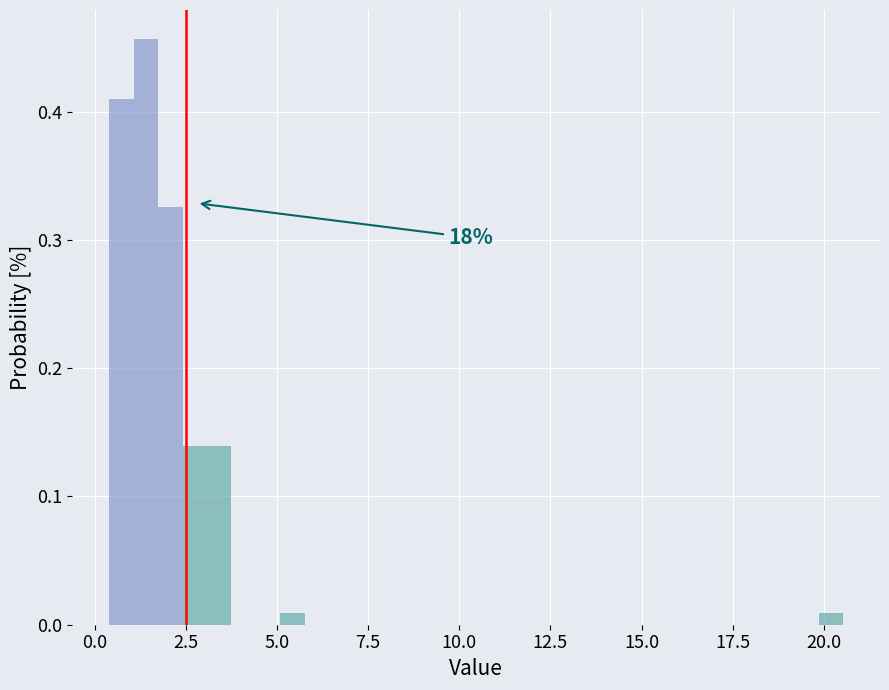

Around what value on the x-axis is the tallest bar? Give the approximate position of its centre, as read against the axis.

1.5